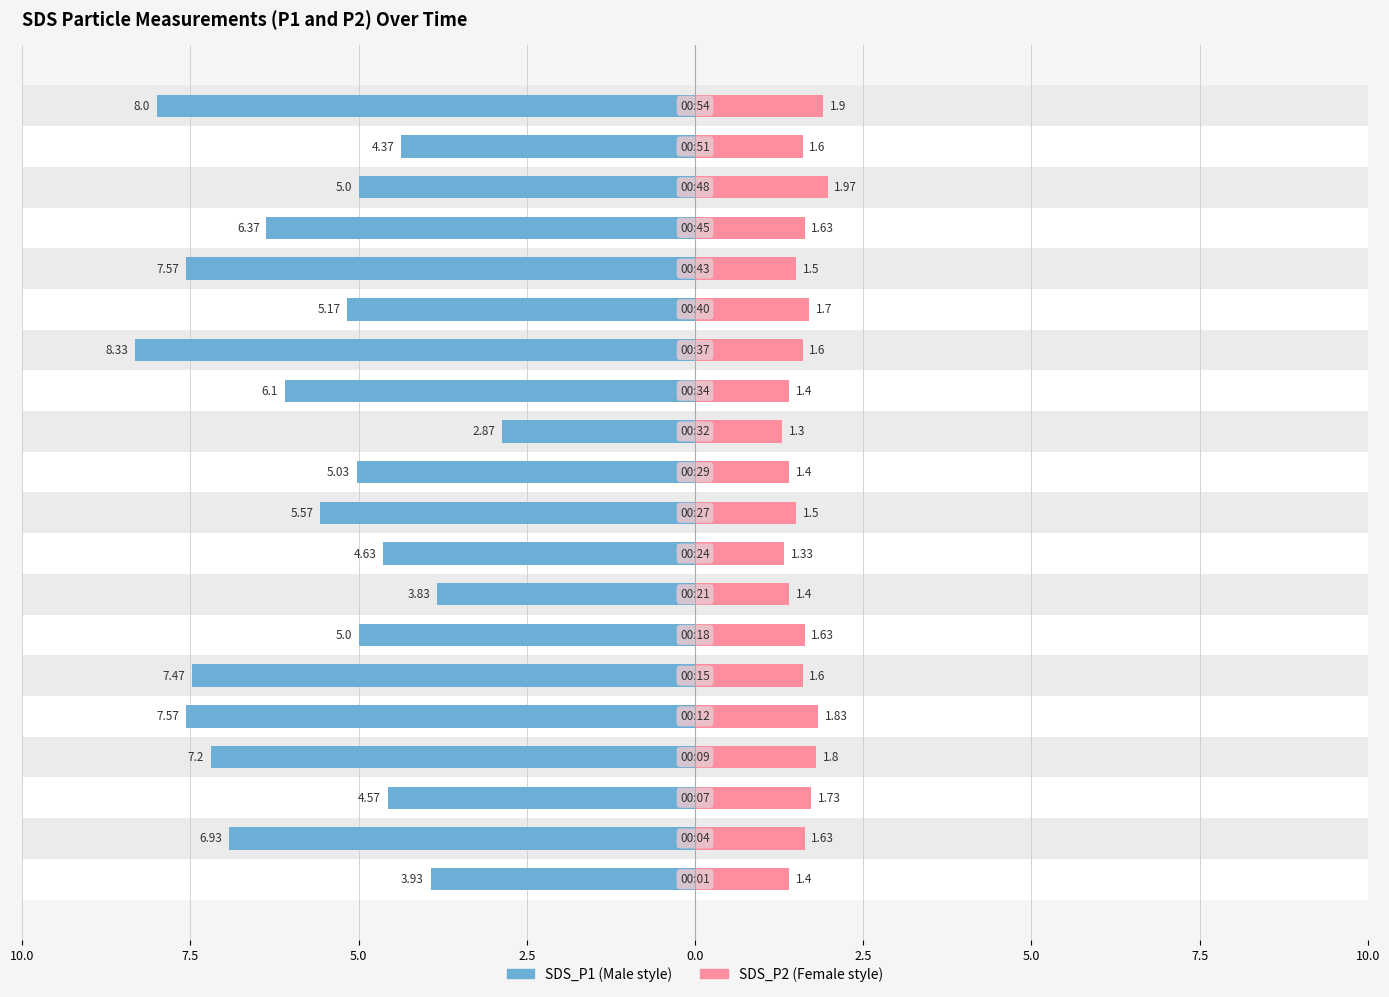

What is the highest value of the SDS_P2 series?

2.0